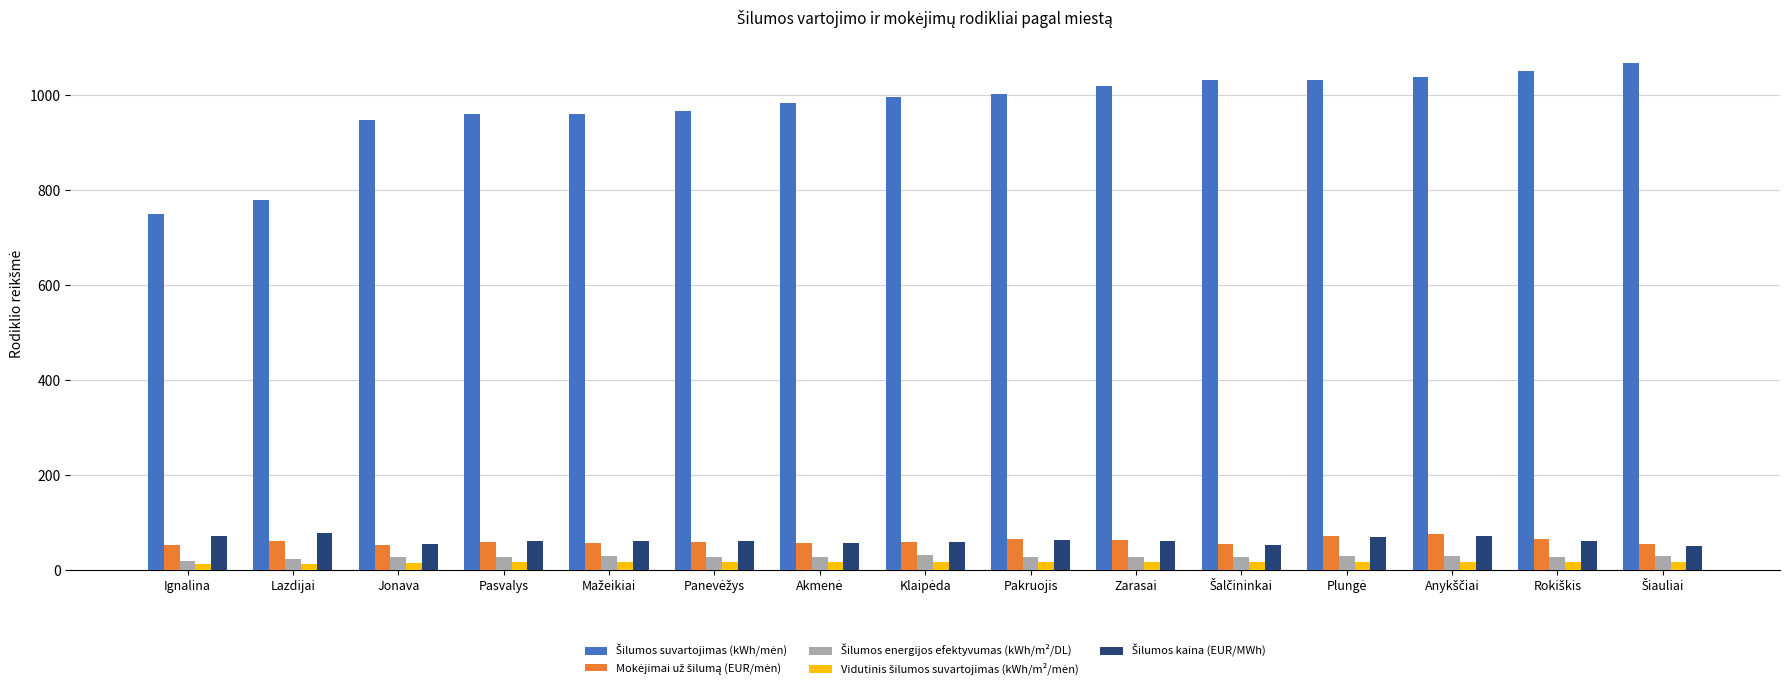

At how many categories does at least one series exceed 212?

15